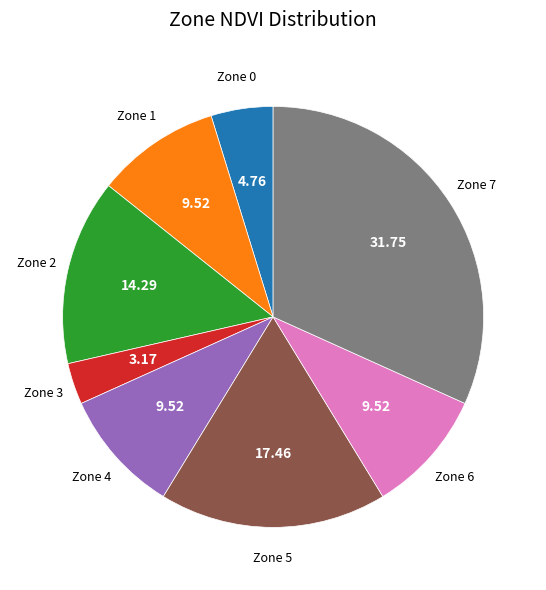

Is there any slice that represents more than half of the pie?

No